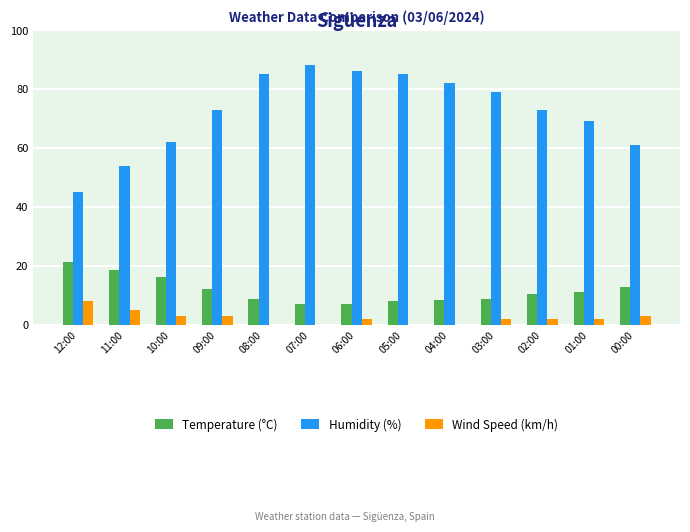

How many series are shown in this chart?

3